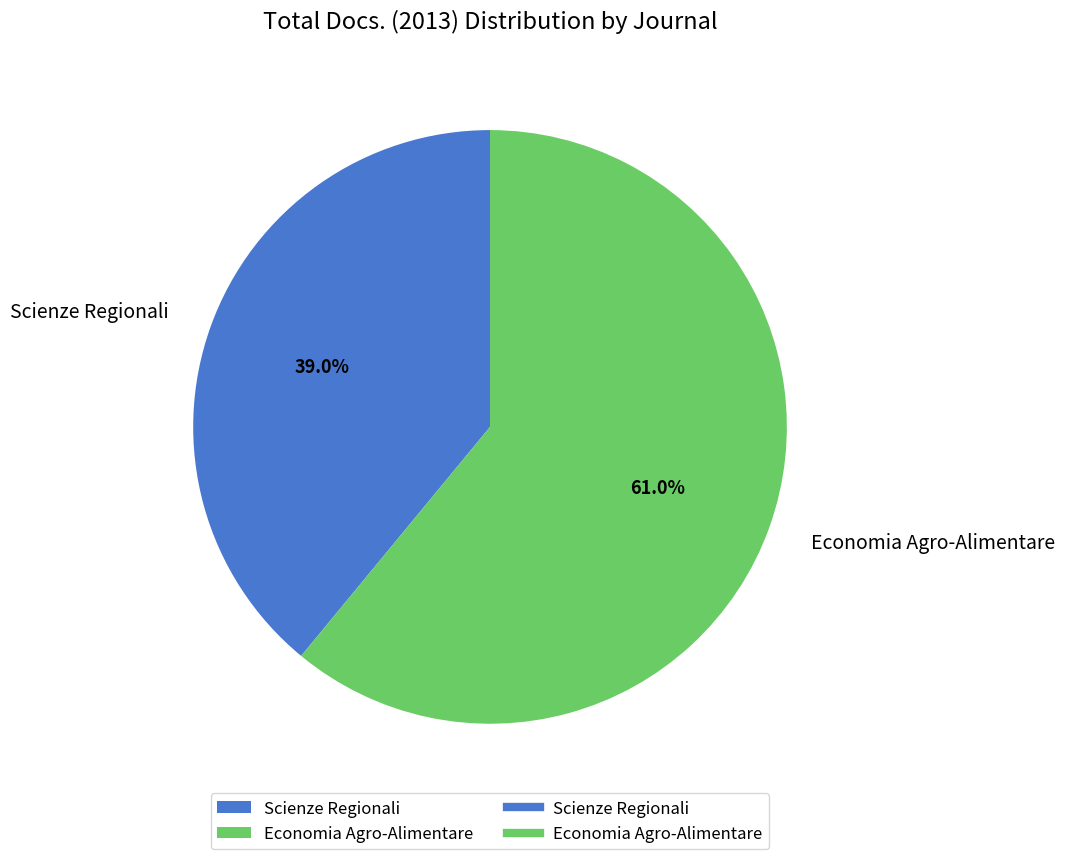

How many segments does this pie chart have?

2